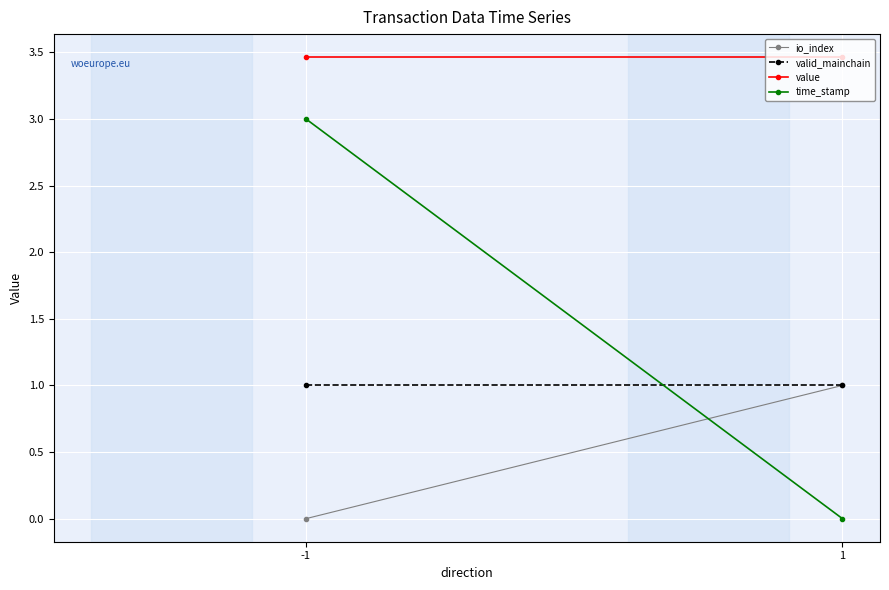

What is the difference between the highest and lowest values at -1?

3.5